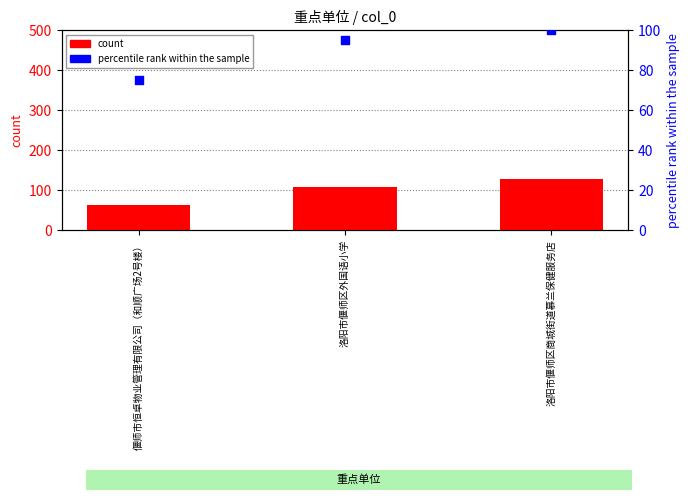

Which series reaches the maximum Y coordinate?

count